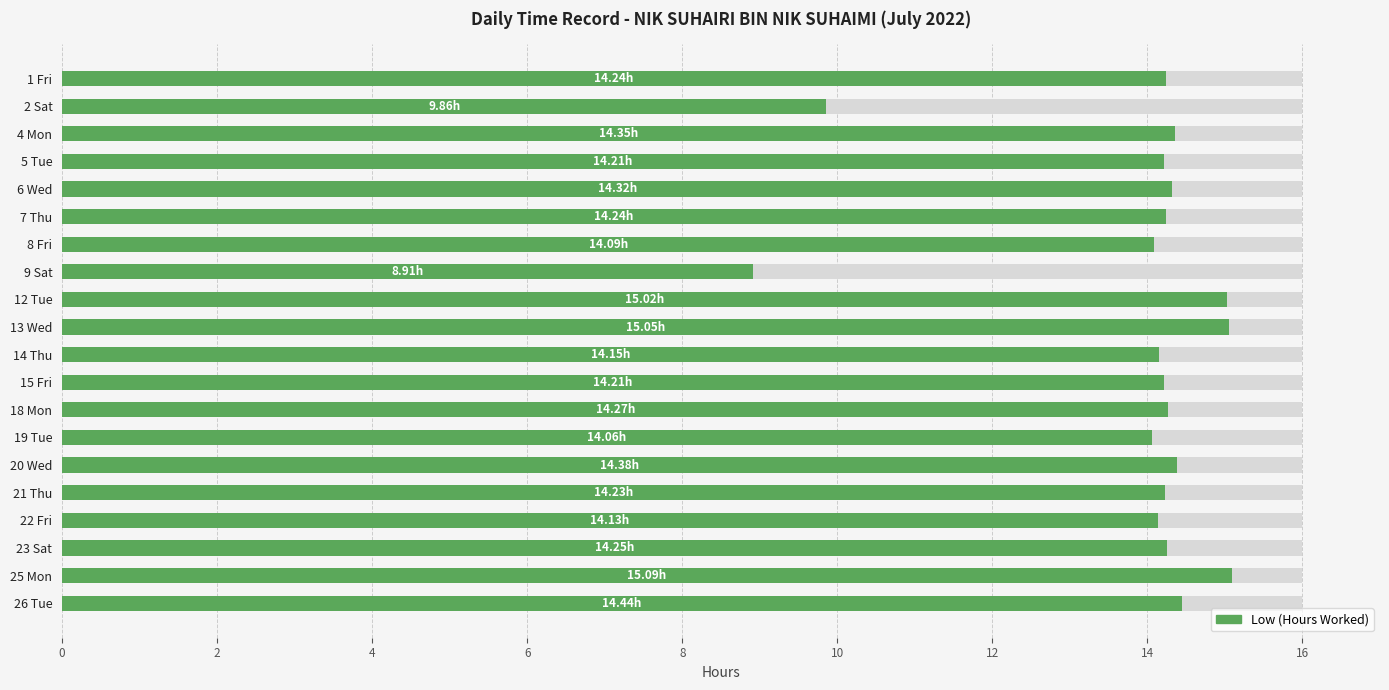

Count the number of values greater than 14.

18